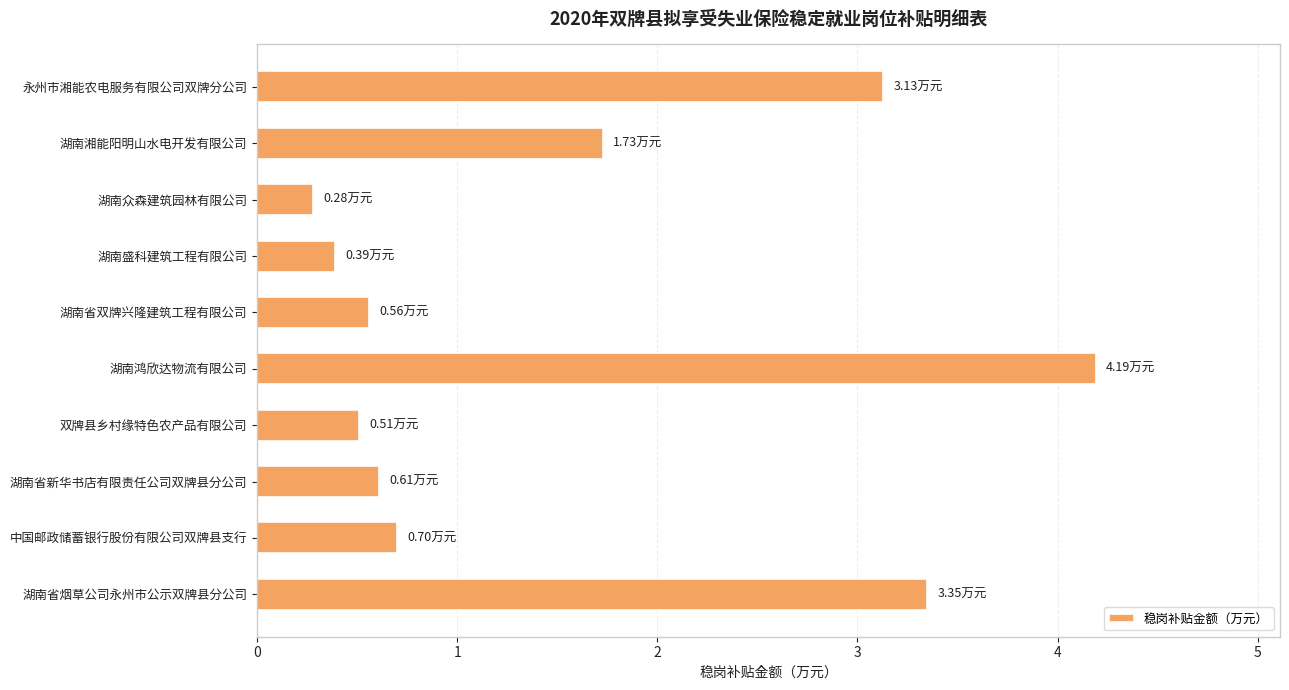

Between 湖南省新华书店有限责任公司双牌县分公司 and 湖南众森建筑园林有限公司, which is larger?

湖南省新华书店有限责任公司双牌县分公司